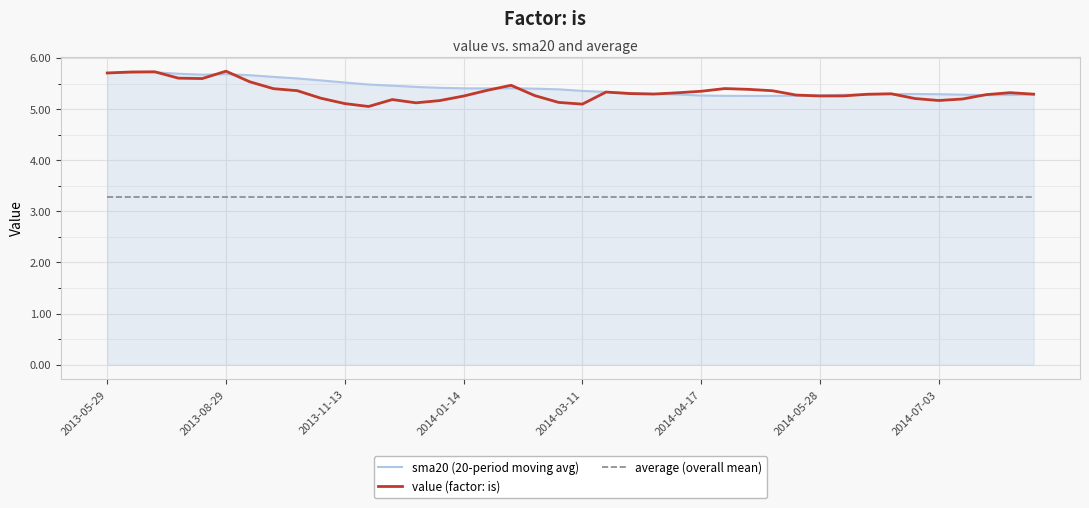

What is the average value of the value (factor: is) series?

5.3